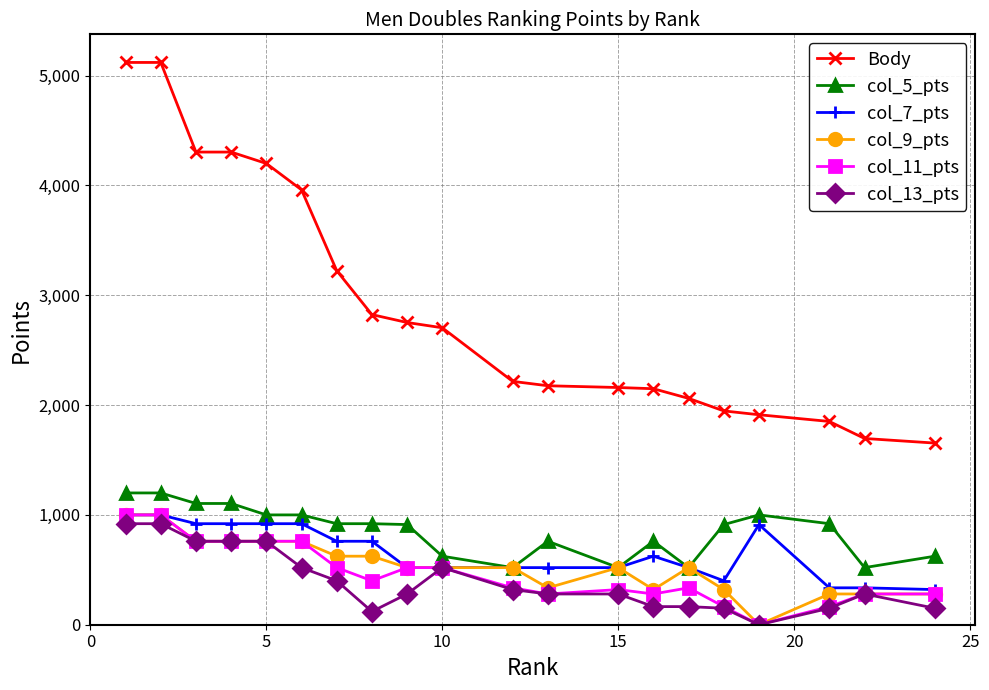

Which series has the largest total across all categories?

Body